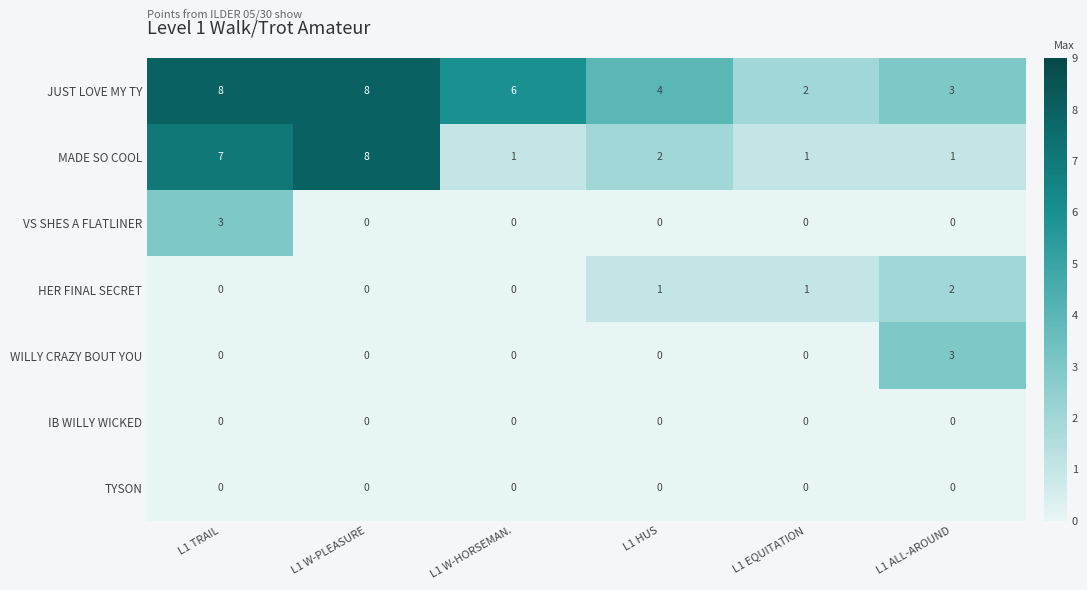

What is the difference between the second highest and minimum values in the JUST LOVE MY TY series?

6